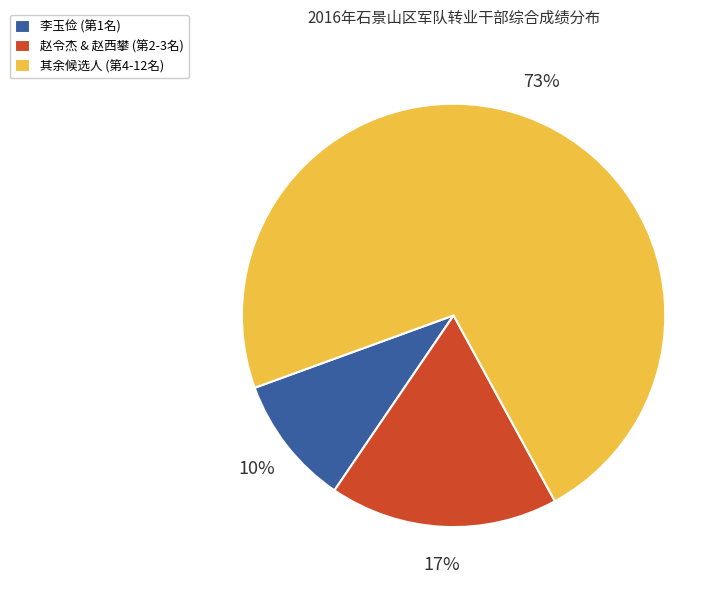

Which has a higher value, 赵令杰 & 赵西攀 (第2-3名) or 李玉俭 (第1名)?

赵令杰 & 赵西攀 (第2-3名)